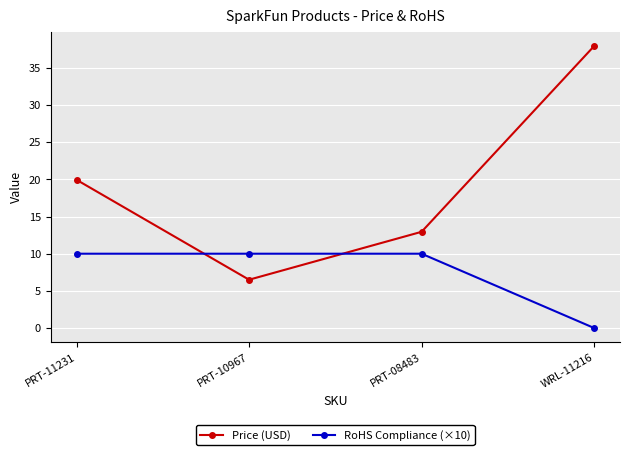

What is the greatest value displayed?

38.0